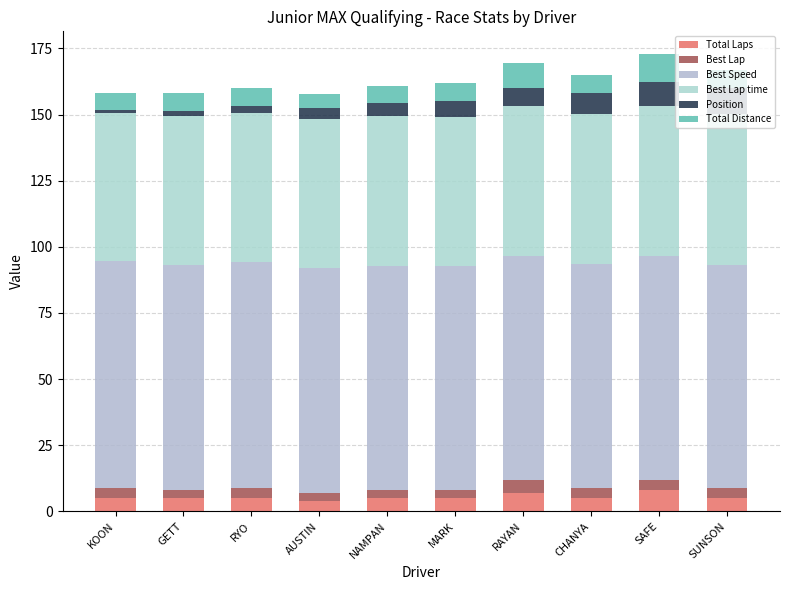

Rank the series at KOON from lowest to highest value.

Position, Best Lap, Total Laps, Total Distance, Best Lap time, Best Speed